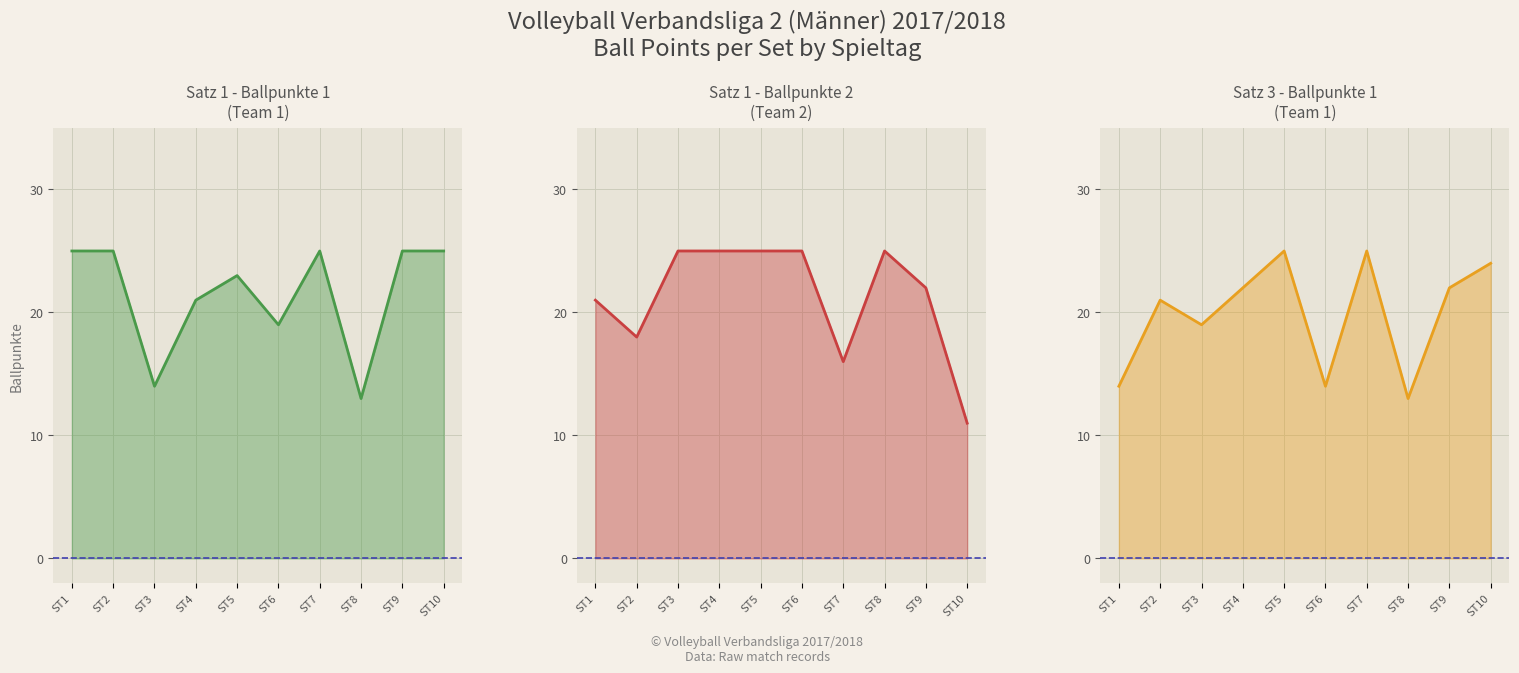

Which series has the largest total across all categories?

Satz 1 - Ballpunkte 1